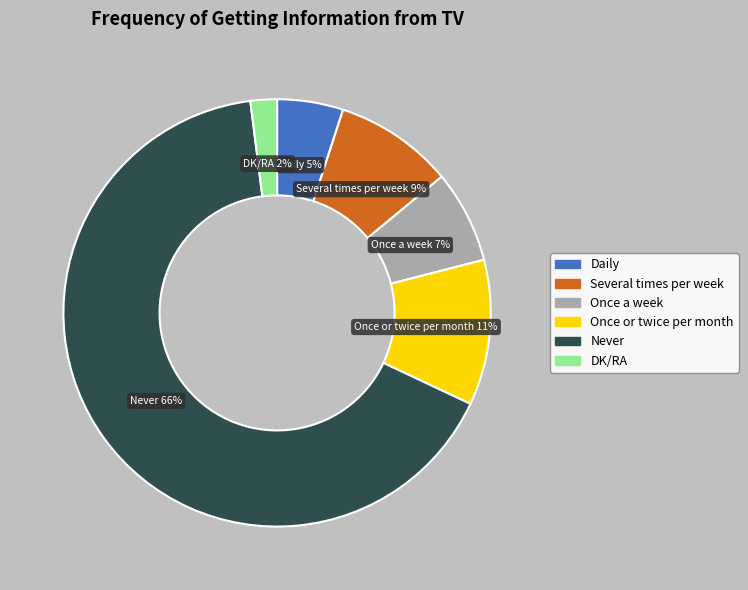

Count the number of slices in the pie.

6